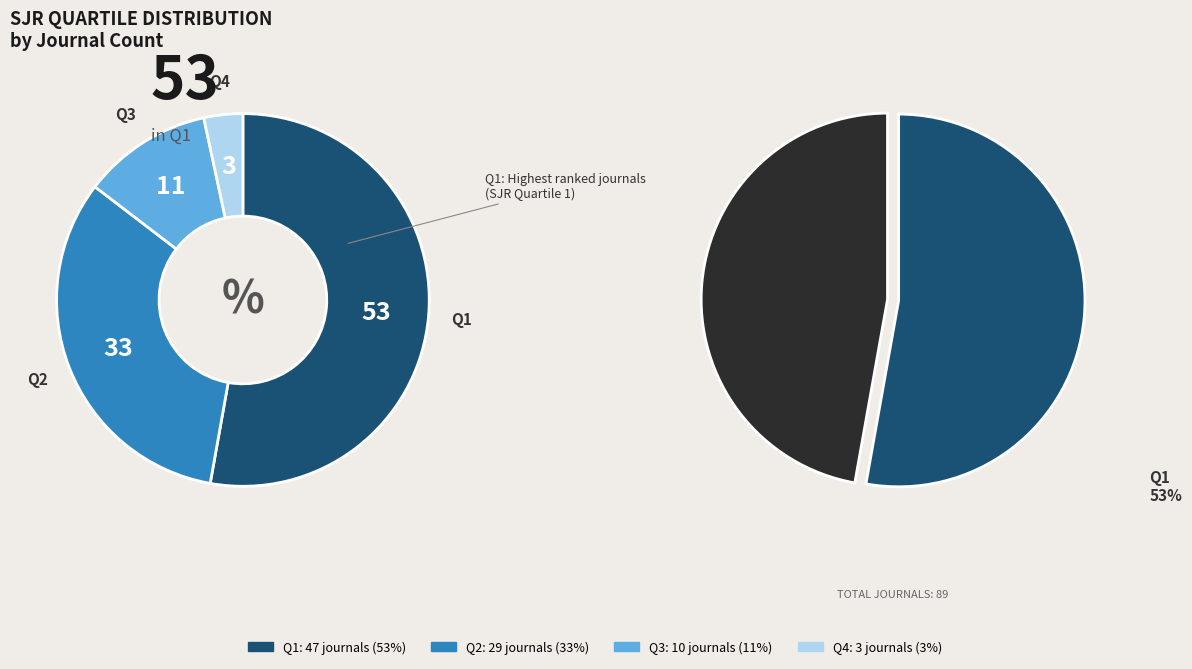

To the nearest percent, what is the average slice percentage?

25%